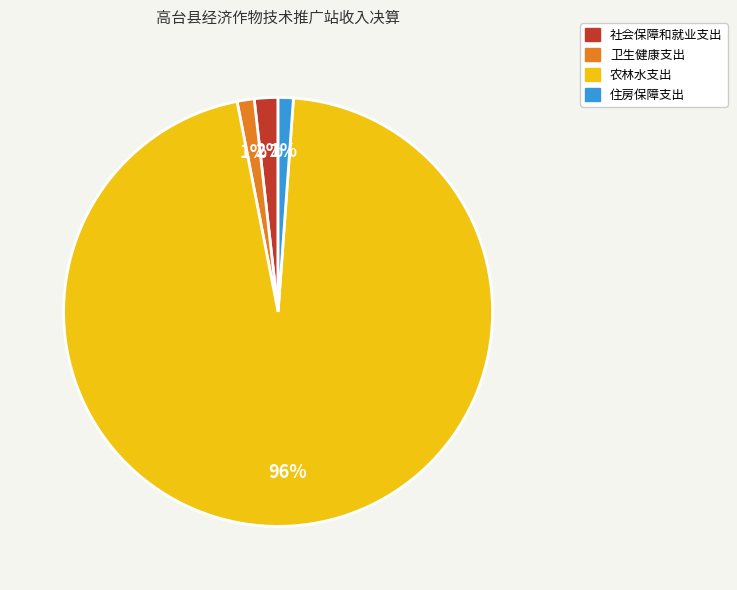

Count the number of slices in the pie.

4